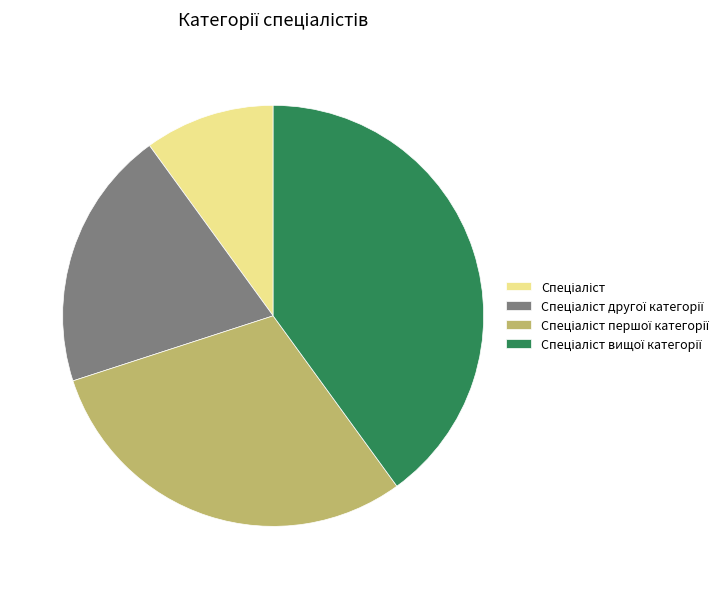

Is there any slice that represents more than half of the pie?

No